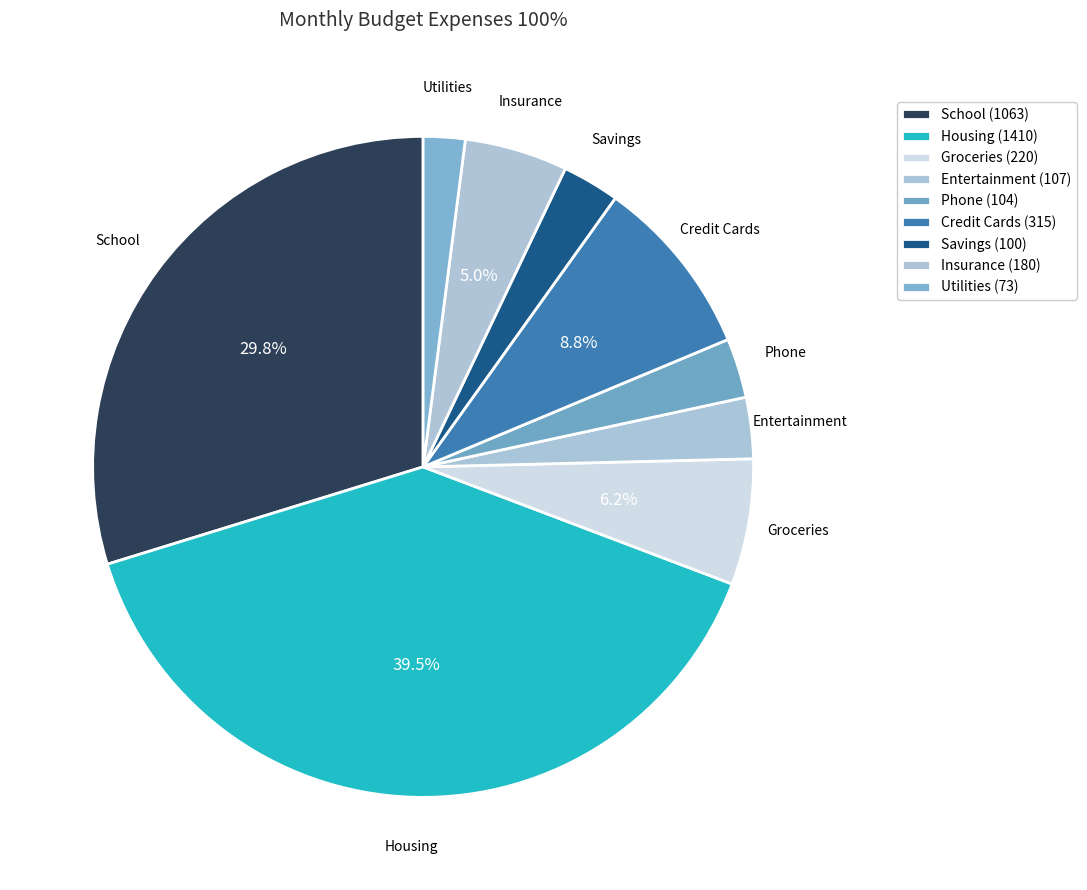

What is the ratio of the value at Insurance to the value at Entertainment?

1.7